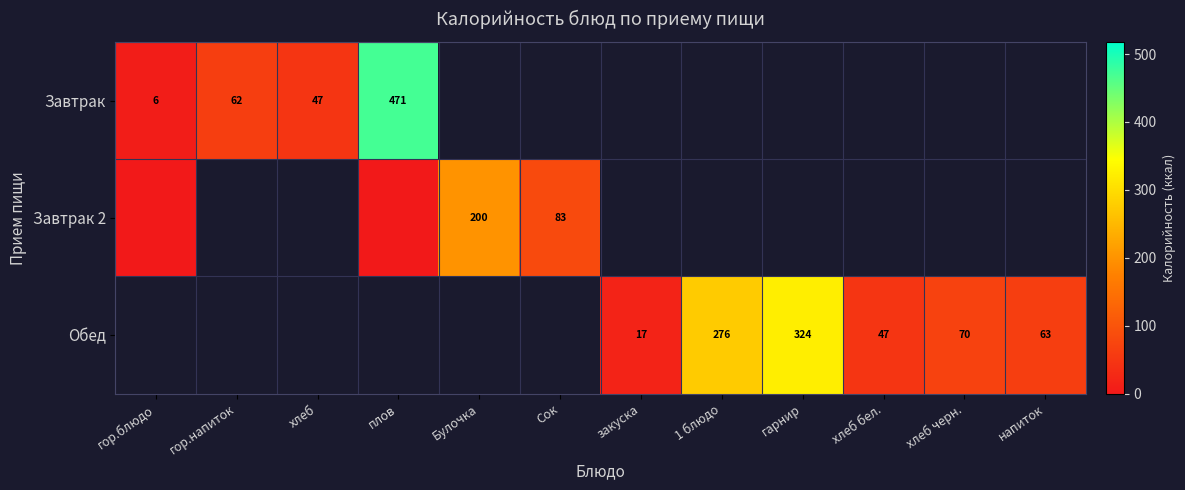

Which label corresponds to the smallest value in the chart?

гор.блюдо